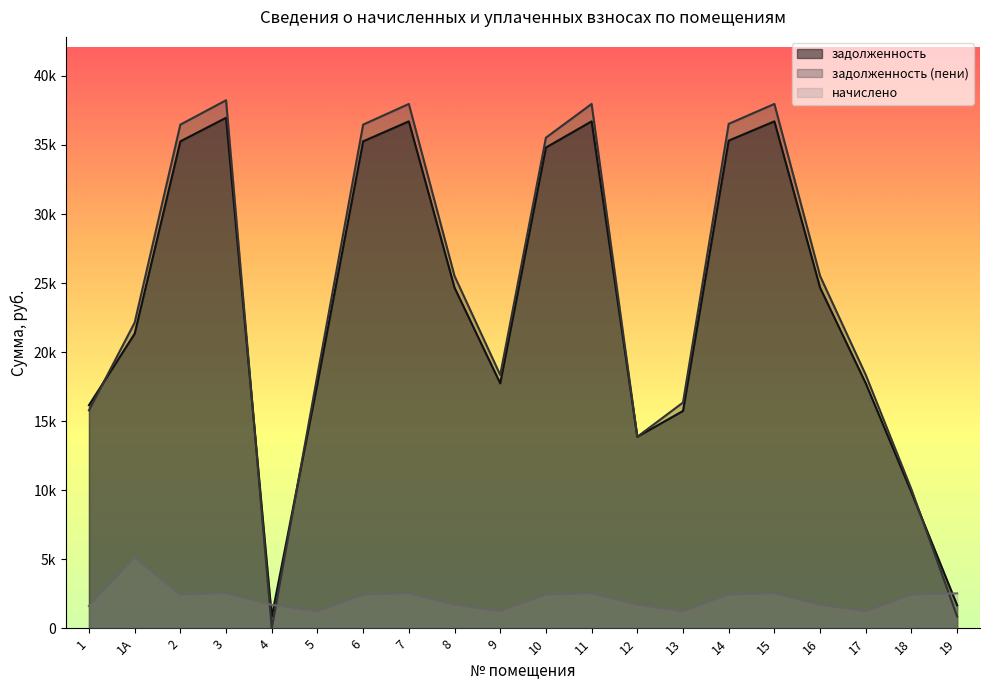

Which label corresponds to the largest value in the chart?

3